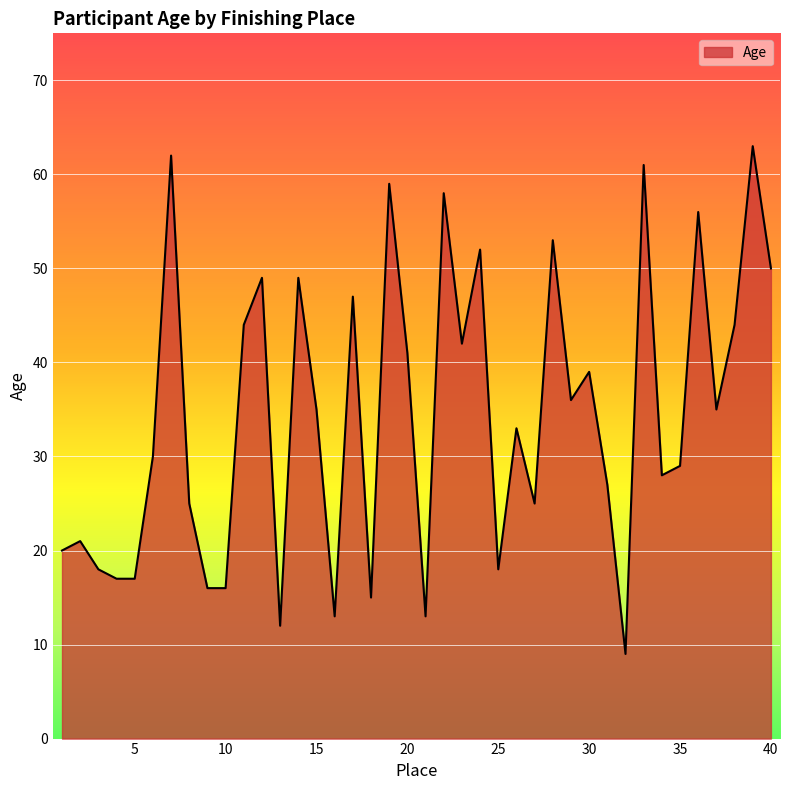

How many lines are shown in the chart?

1